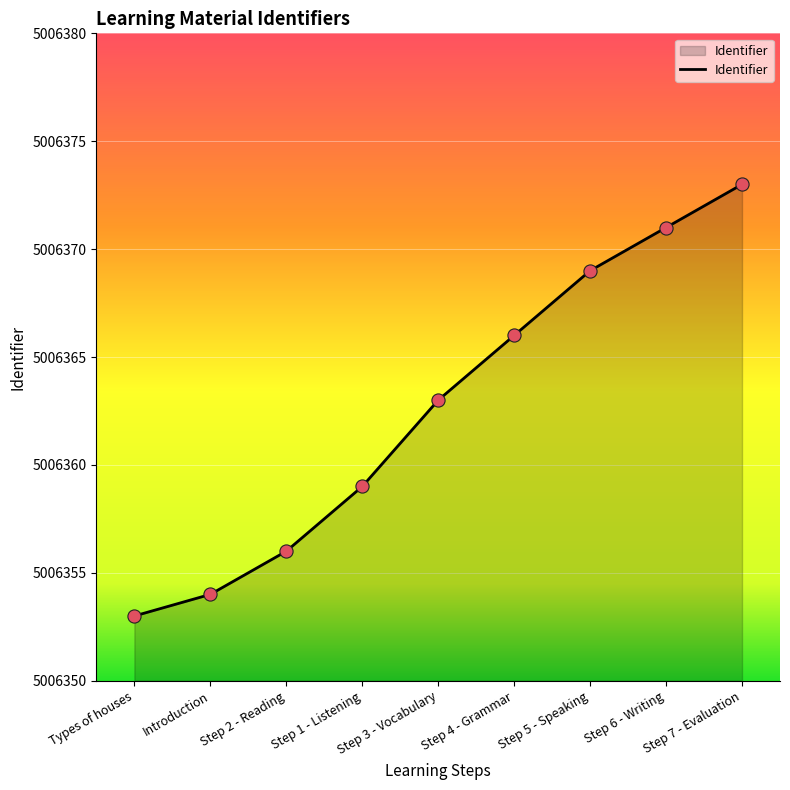

What is the change in value from Introduction to Step 7 - Evaluation?

+19